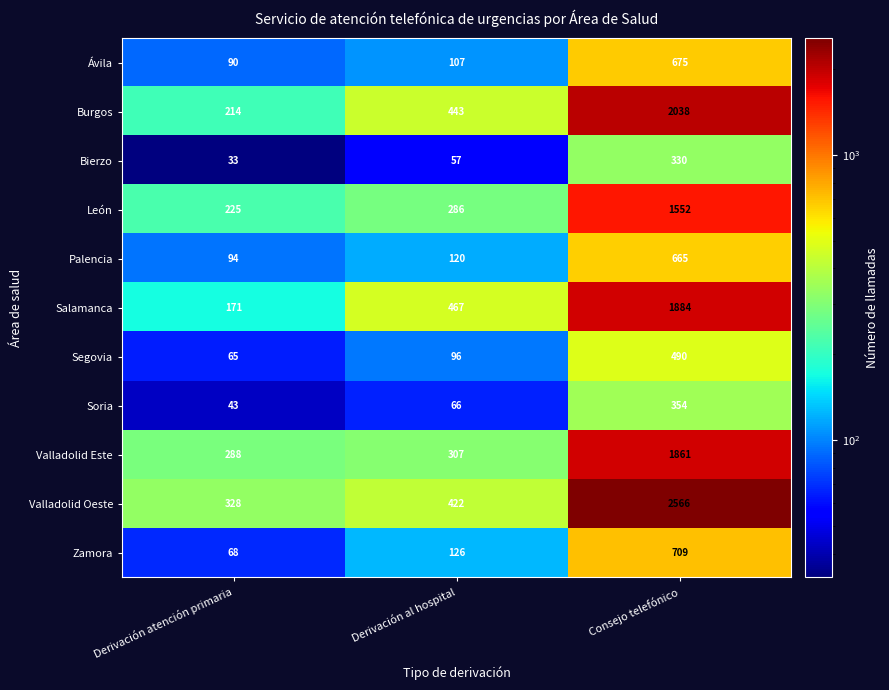

Which series has the largest range (max minus min)?

Valladolid Oeste